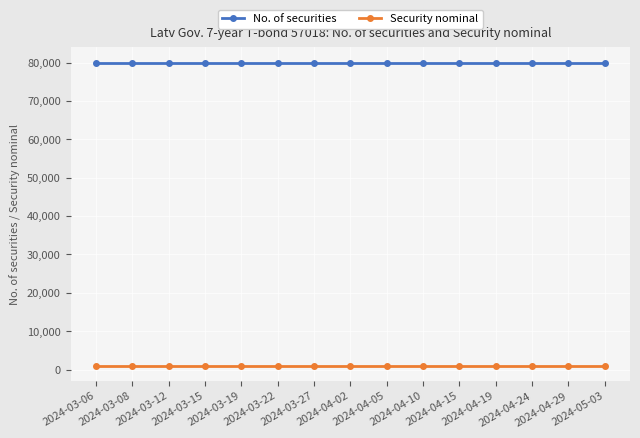

List the series in order of their overall mean, highest first.

No. of securities, Security nominal